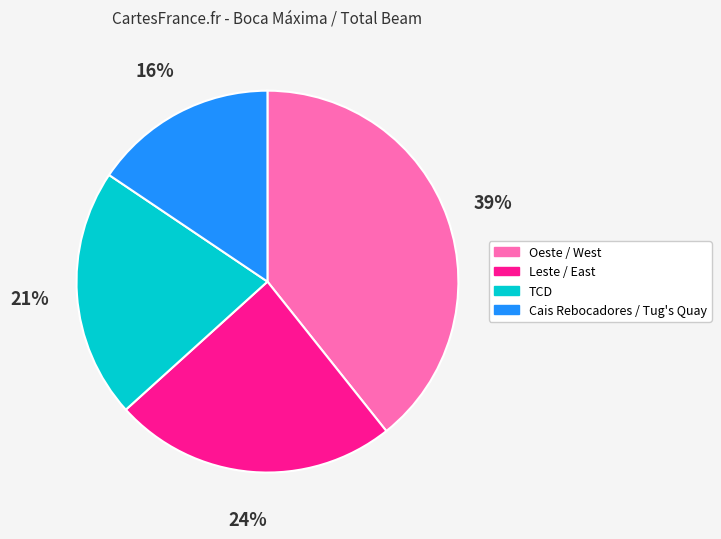

Between Cais Rebocadores / Tug's Quay and TCD, which is larger?

TCD